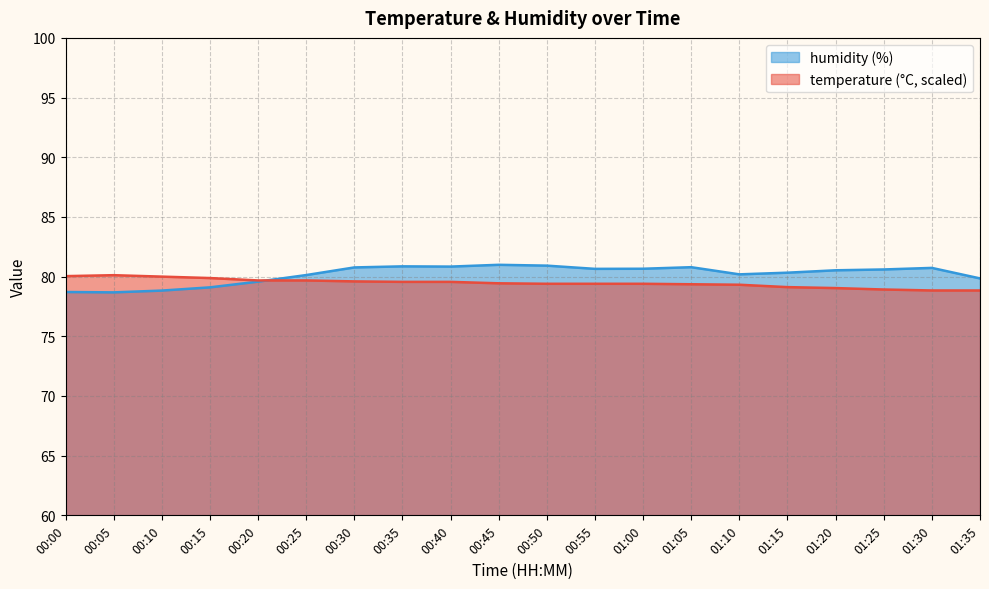

Where is the first local maximum for temperature?

00:05